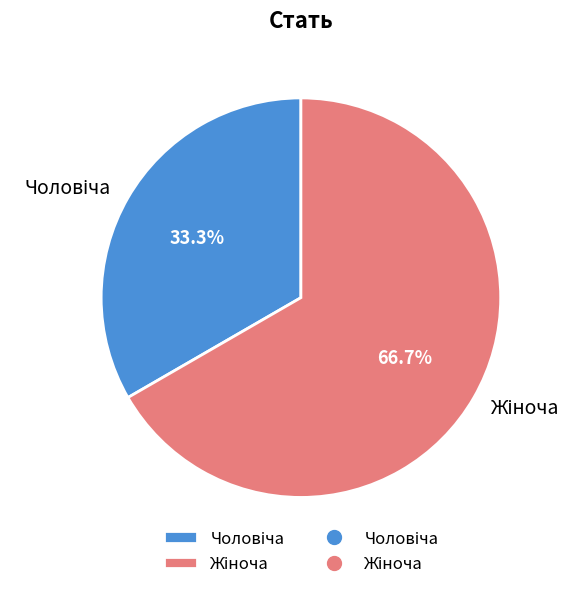

Does any single category account for the majority?

Yes